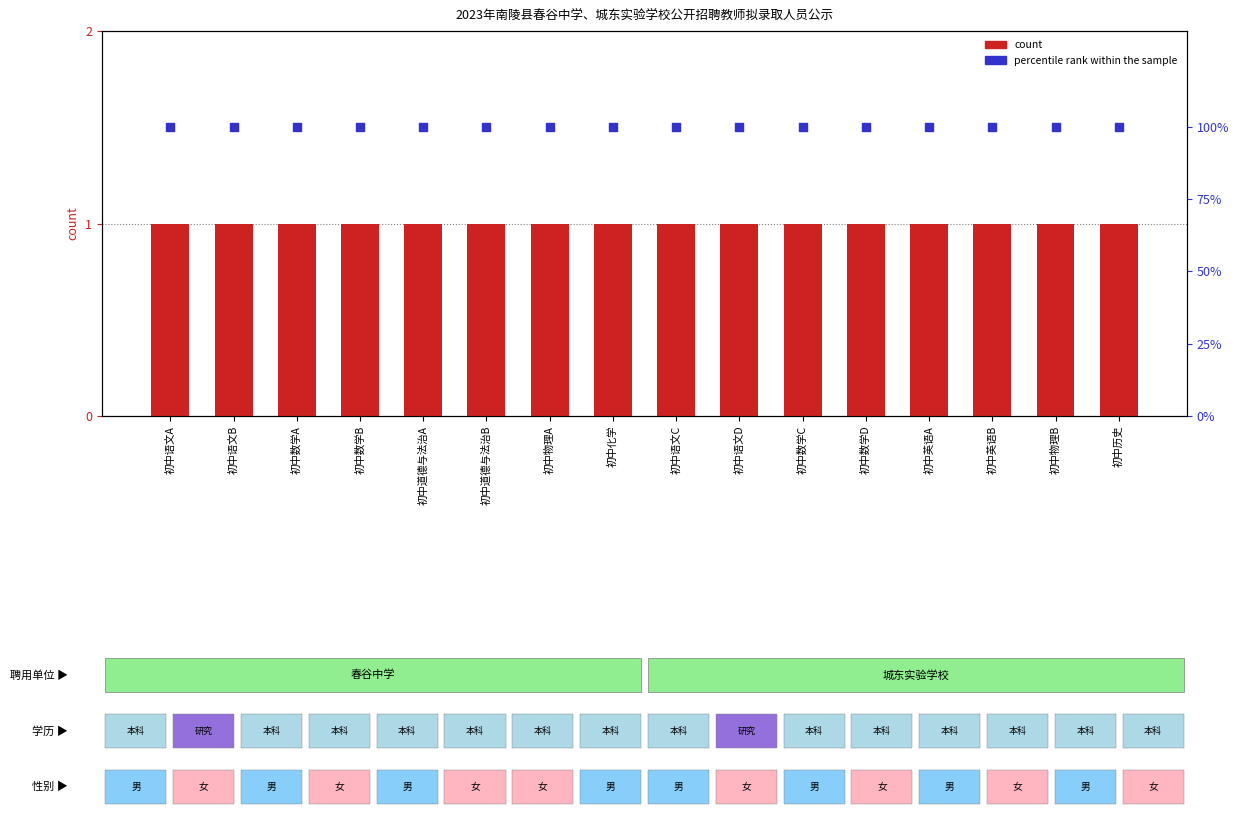

Which series has the largest total across all categories?

percentile rank within the sample